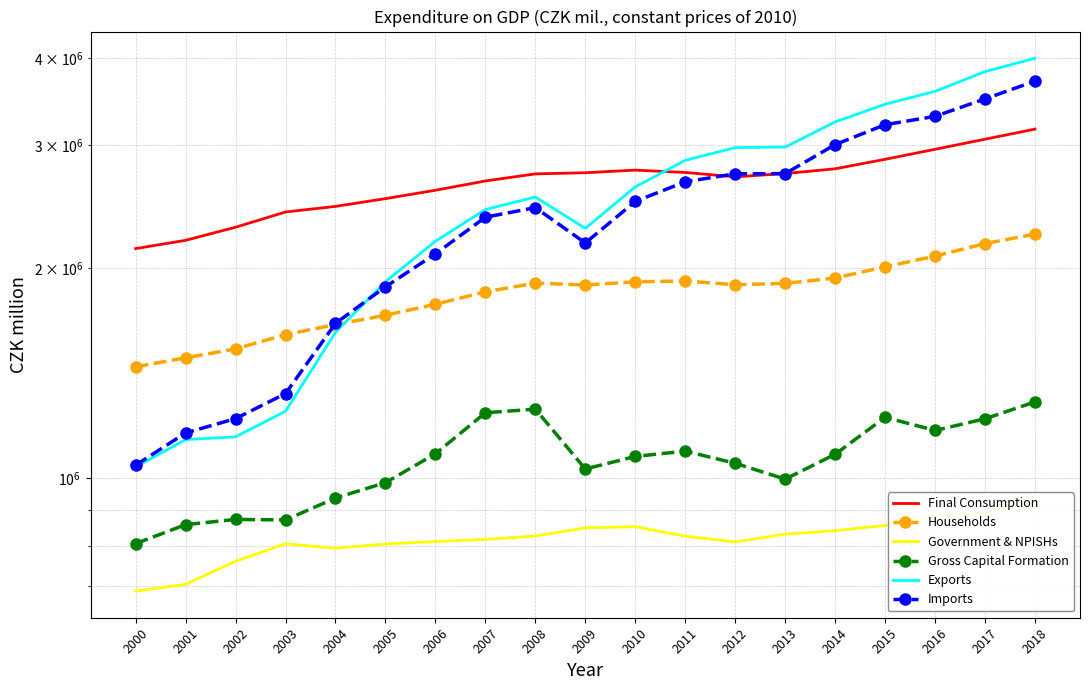

True or false: Imports has a value of 1829741 at 2000.

False